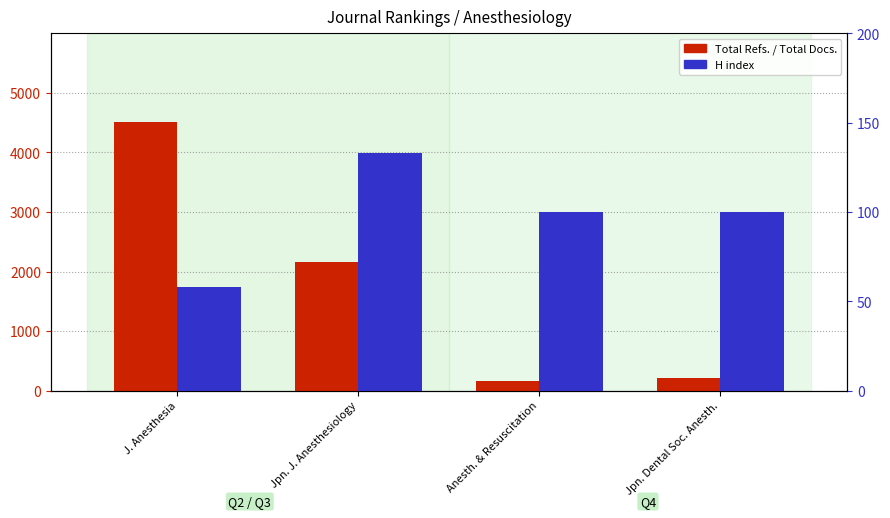

How many Total Docs. (3years) values are between 157 and 867?

3